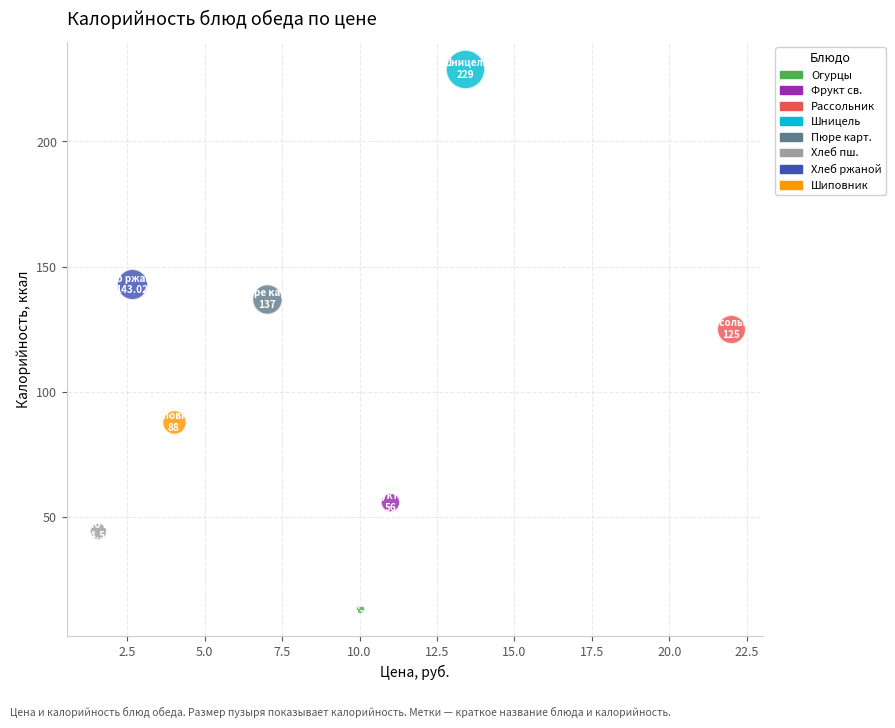

Which series contains the highest Y value?

Шницель